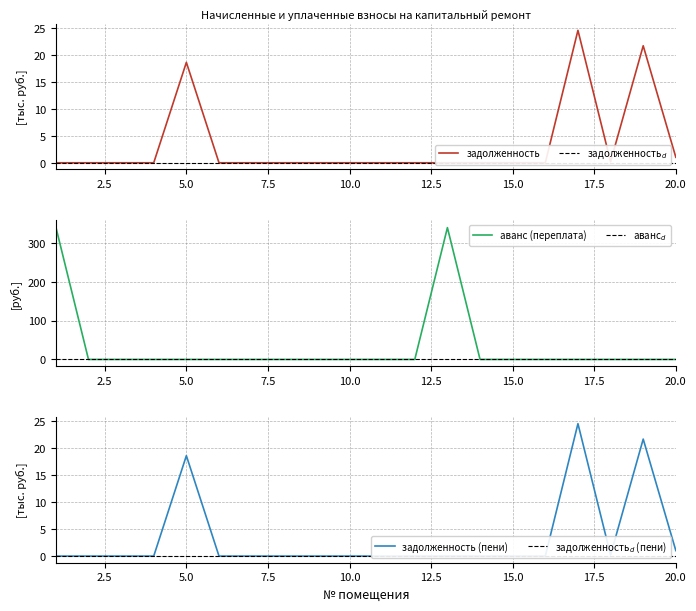

Between 3 and 15, which is larger?

3